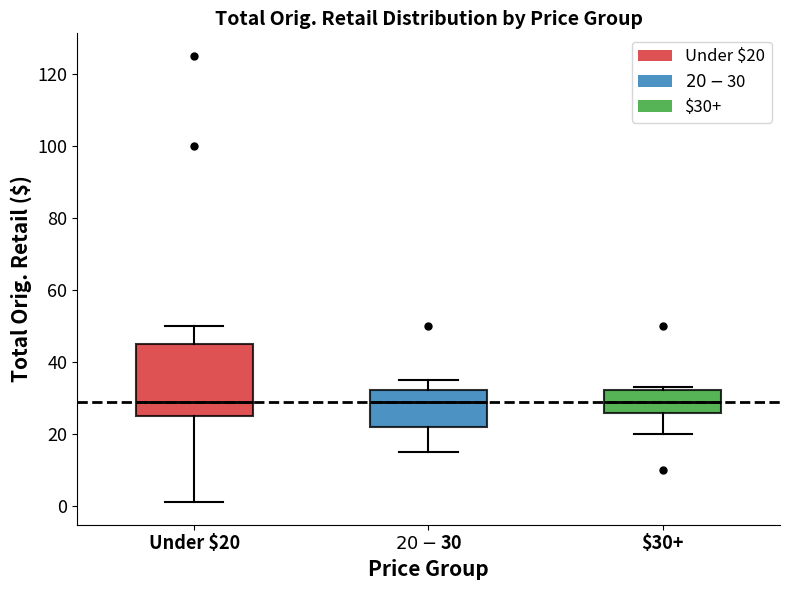

Reading left to right, transcribe this box plot: for each box, give where its median line is, the range the box spans, and where its two whiskers end, as read against the y-axis. The values are not printed on the chart, so give them approximately, as read against the axis.

Under $20: median 28, box 24 to 44, whiskers 2 to 50
$20-$30: median 28, box 22 to 32, whiskers 14 to 34
$30+: median 28, box 26 to 32, whiskers 20 to 32 (just above the box's upper edge)